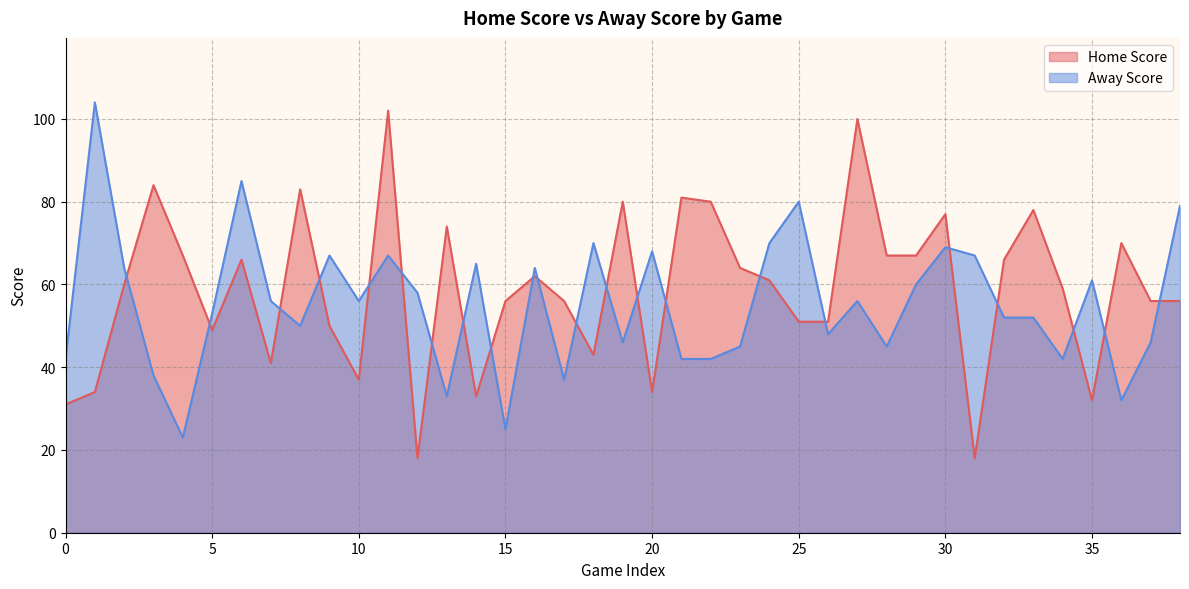

The value of Home Score at 7 is 24. True or false?

False